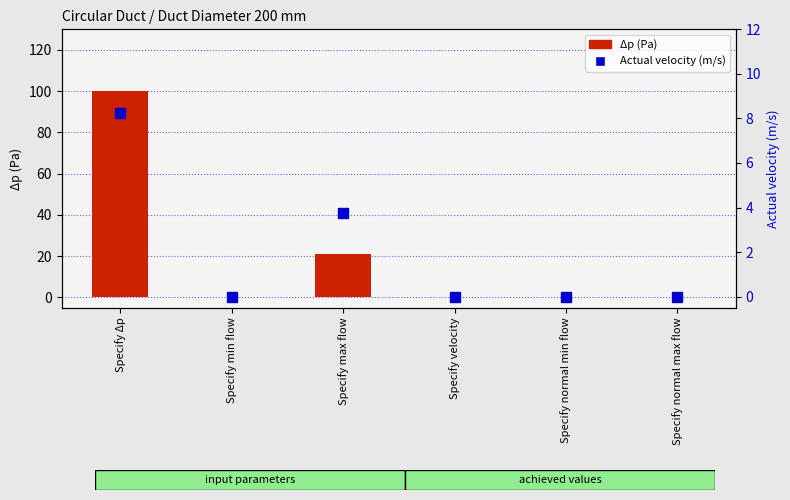

How many values in Δp (Pa) are above zero?

2